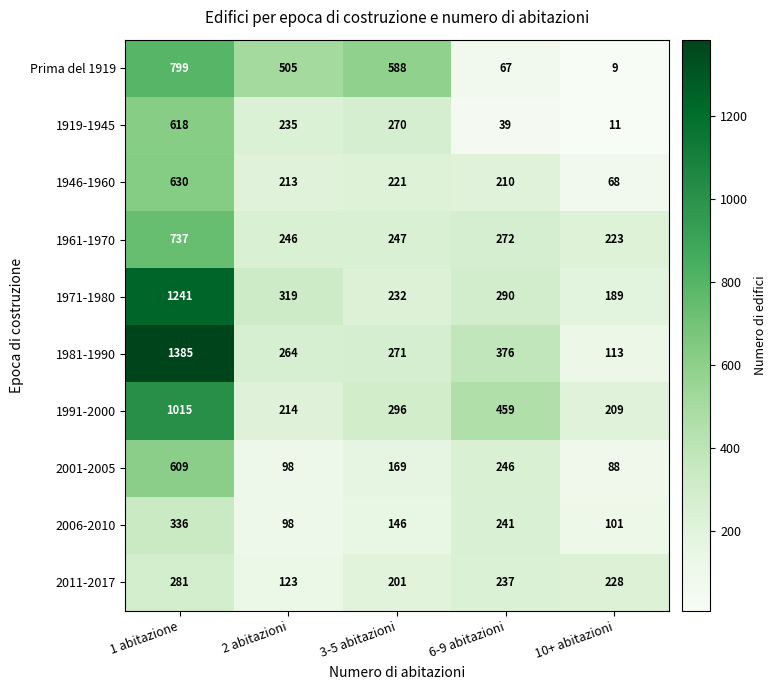

Is it true that Prima del 1919 equals 1253 at 1 abitazione?

False